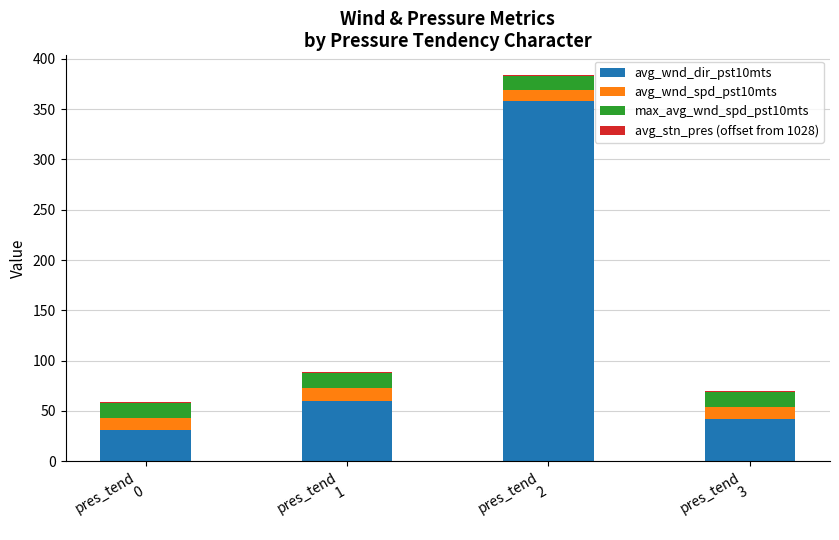

Count the number of categories in the chart.

4